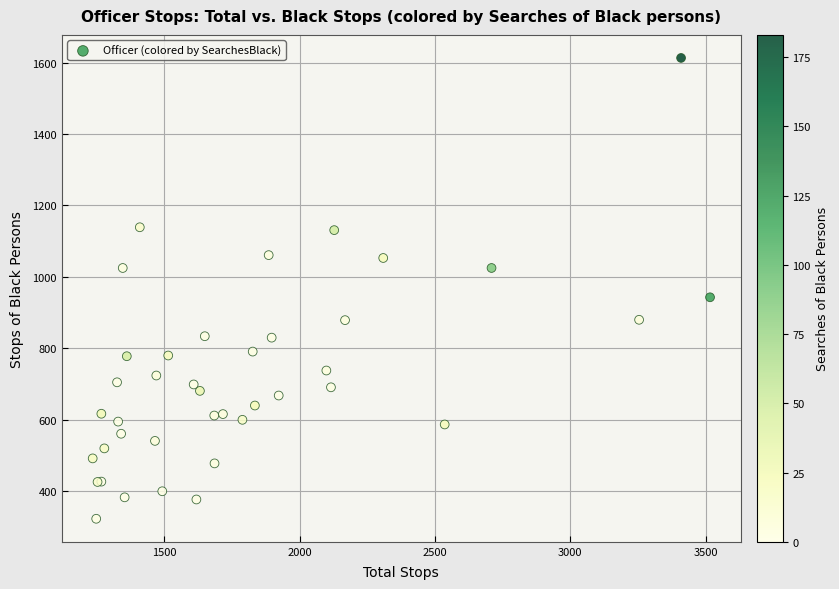

What Y value in the scatter plot is closest to 968?

943